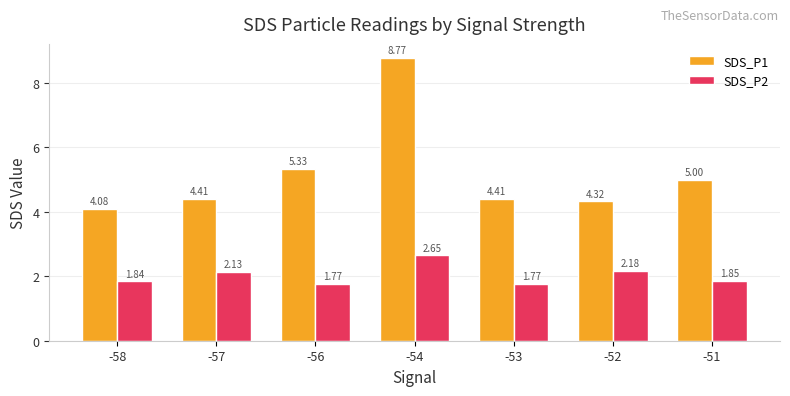

At which category is the sum across all series the highest?

-54